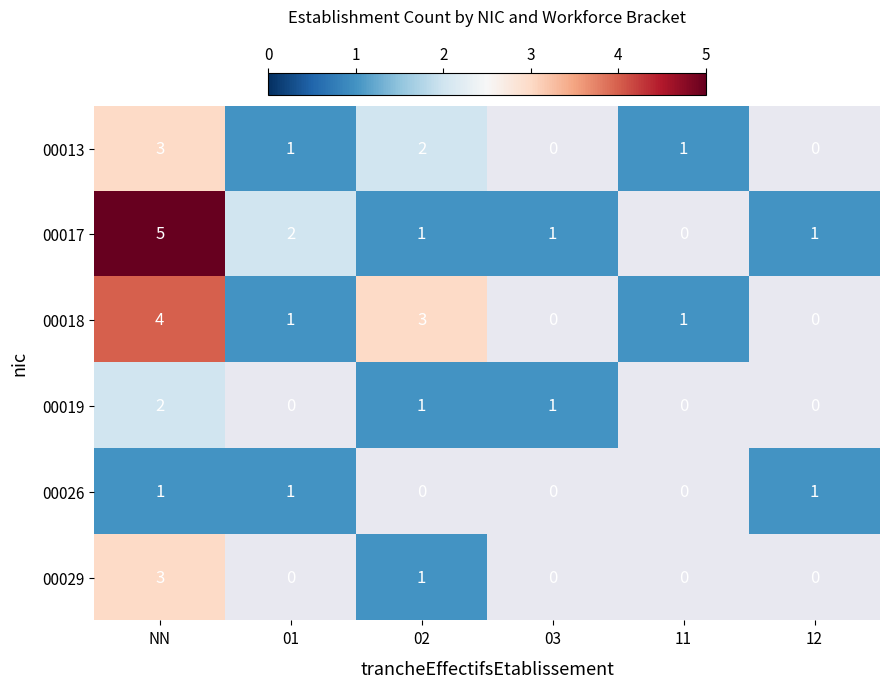

What is the maximum value shown in the chart?

5.0